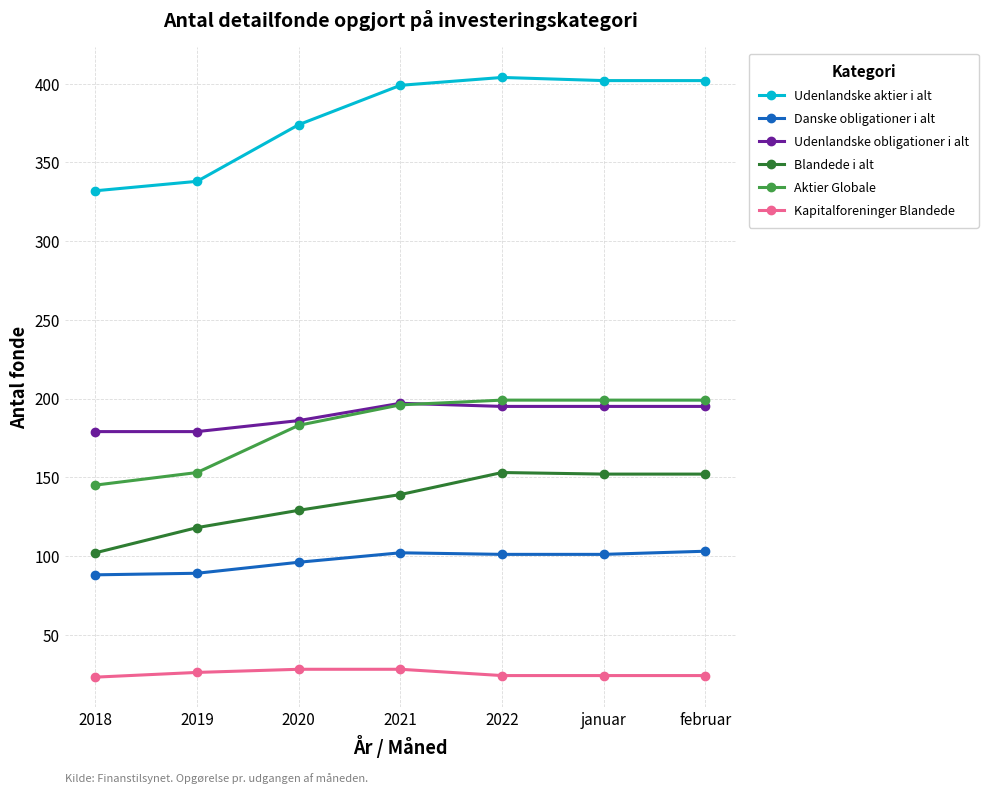

True or false: Danske obligationer i alt and Udenlandske aktier i alt intersect in this chart.

False